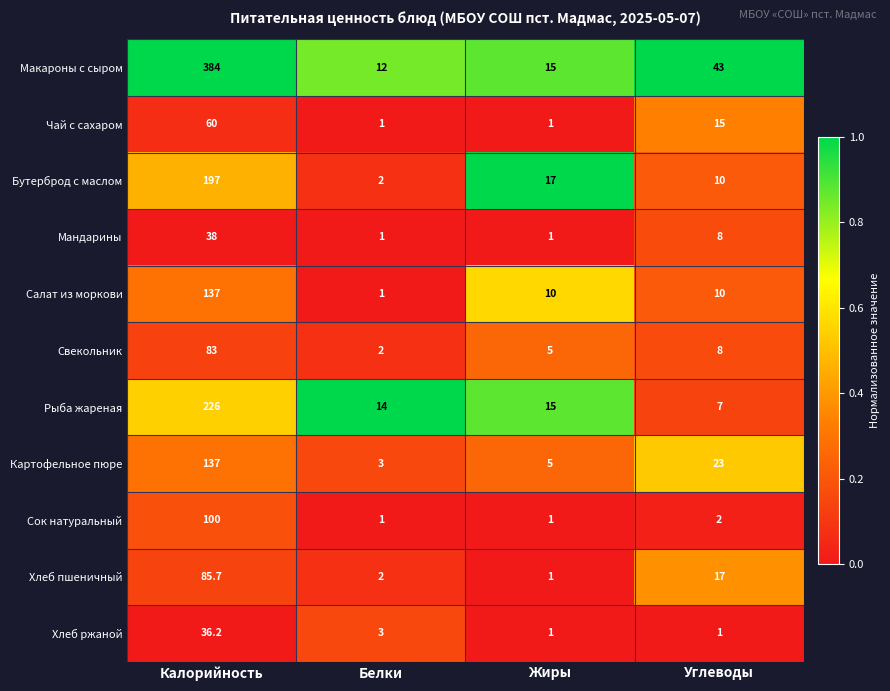

What is the minimum value shown in the chart?

1.0